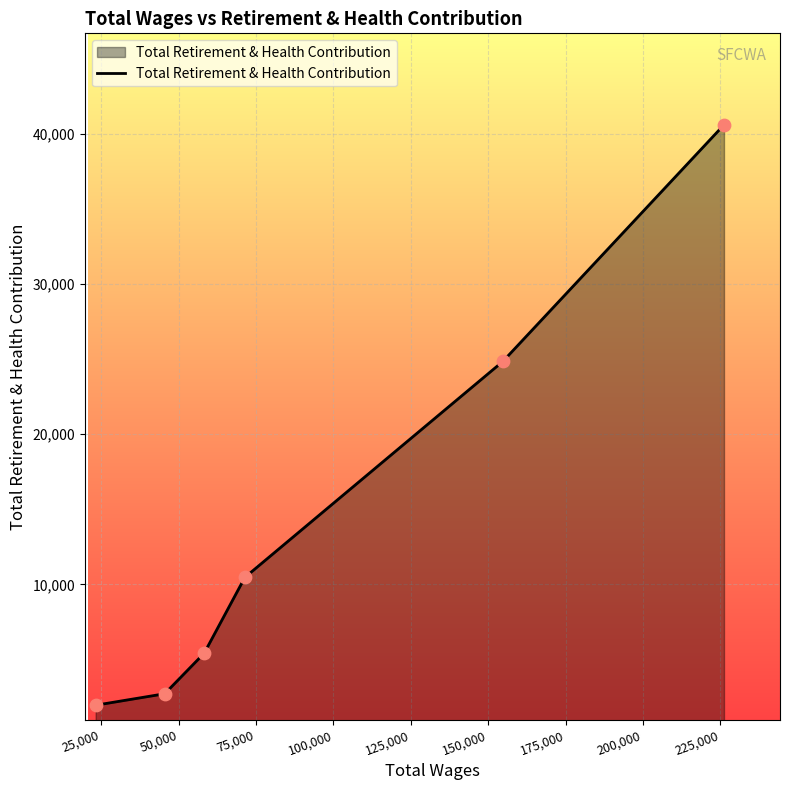

What is the minimum value shown in the chart?

1961